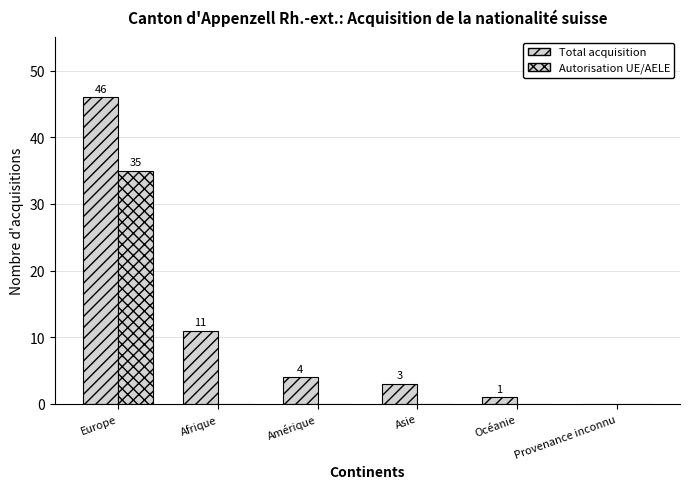

What is the difference between the Total acquisition values at Afrique and Asie?

8